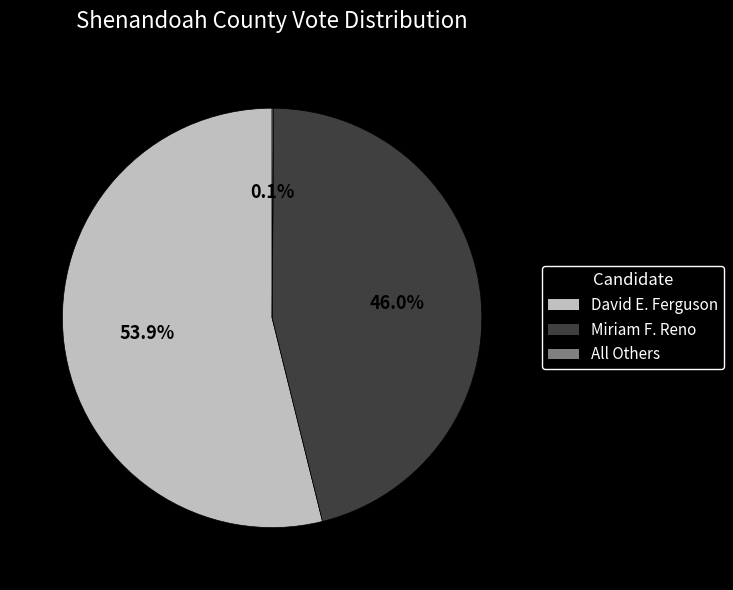

Which category accounts for the majority?

David E. Ferguson